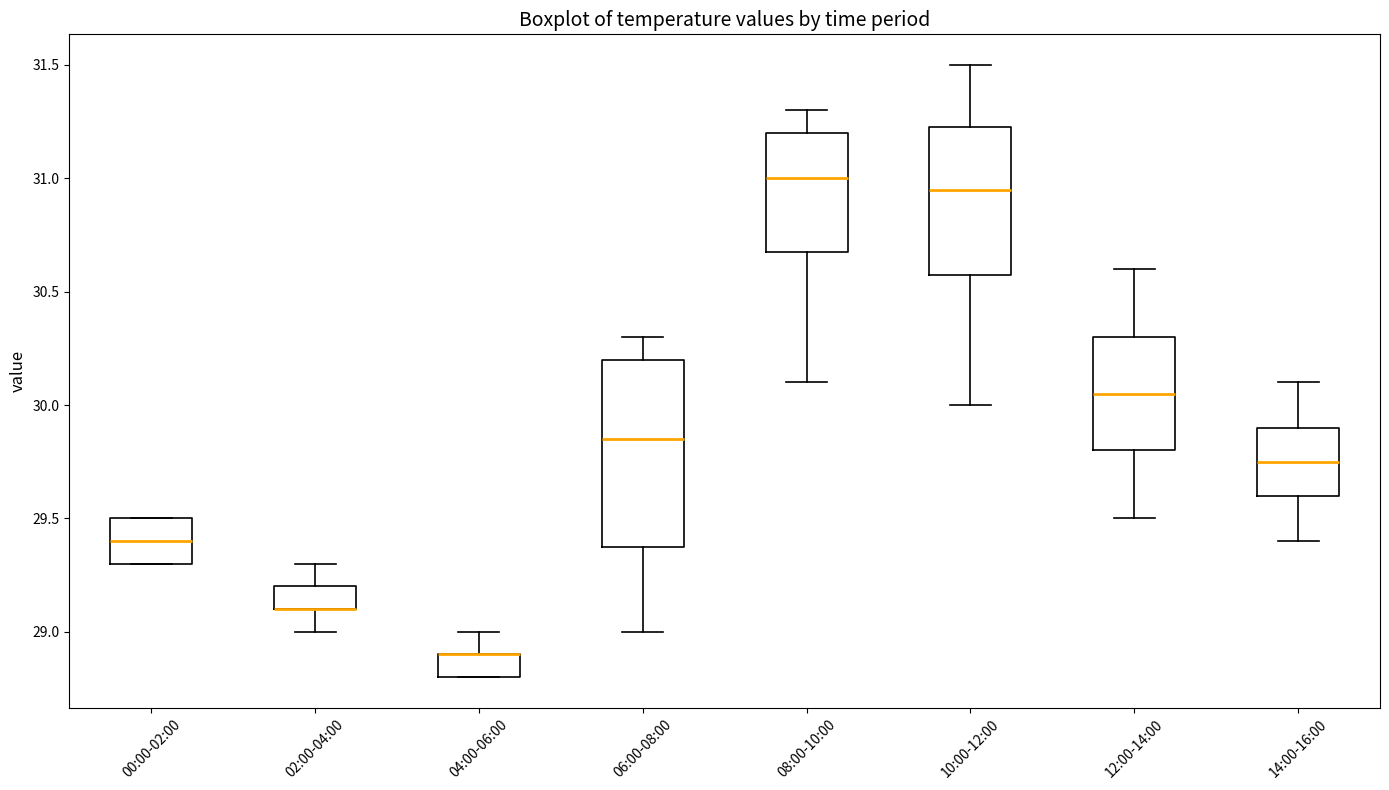

Where is the lower edge of the box for 06:00-08:00 on the y-axis? The values are not printed on the chart, so give them approximately, as read against the axis.

29.40